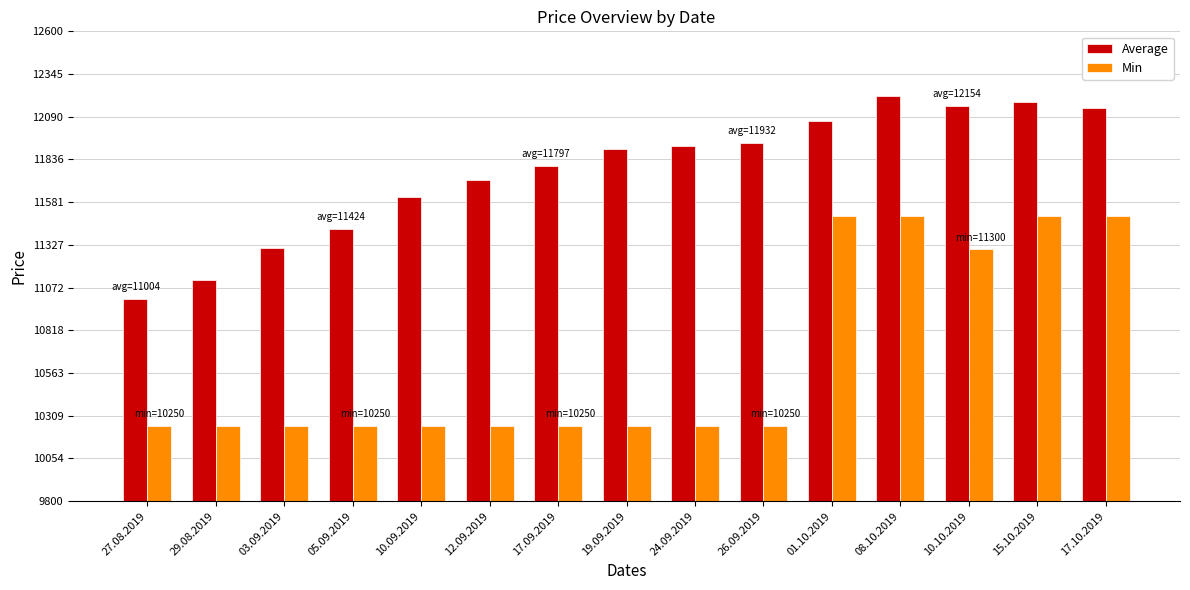

What is the total value across all series at 12.09.2019?

21963